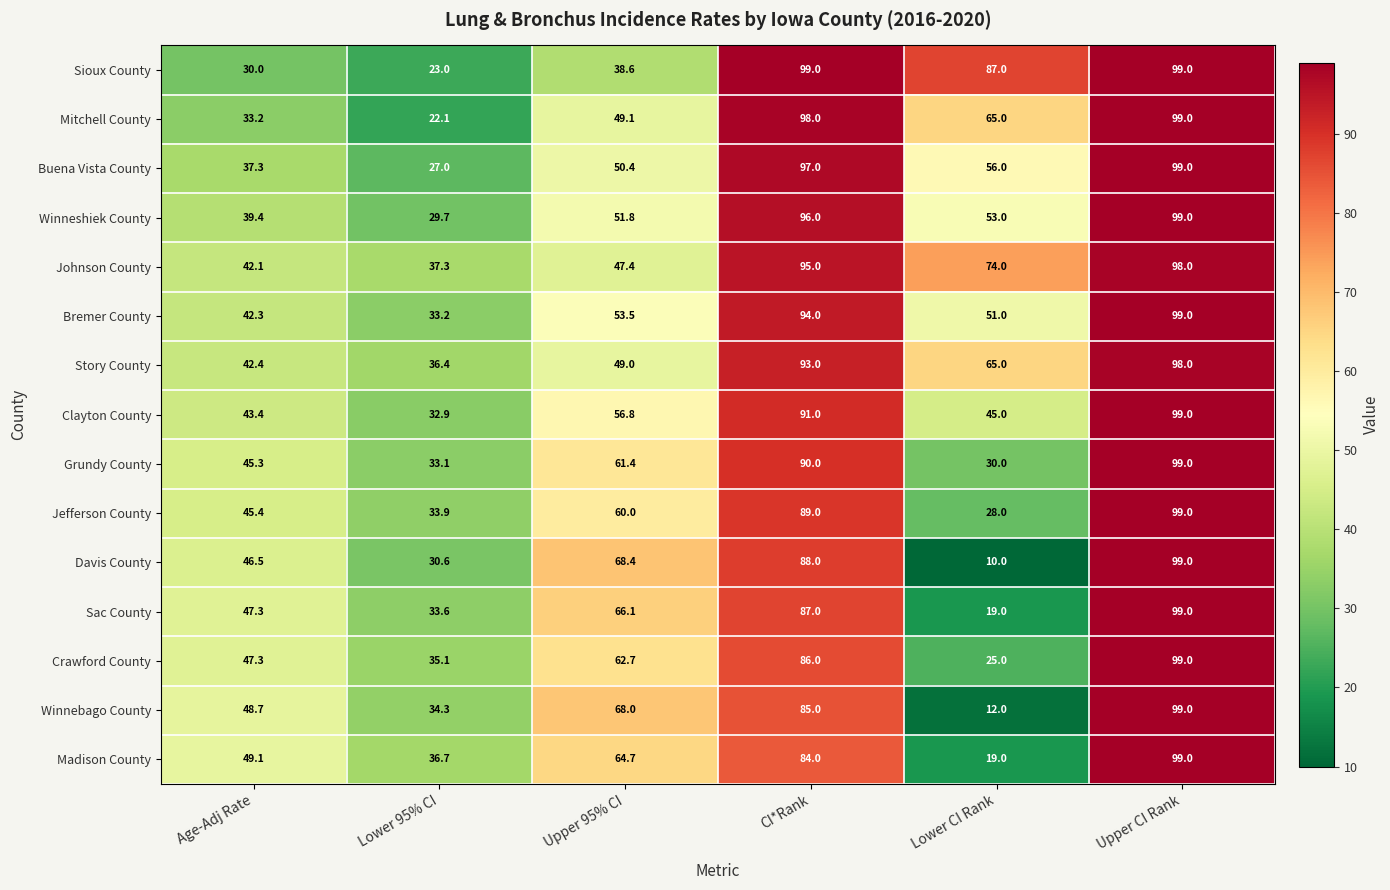

Which series has the largest range (max minus min)?

Davis County